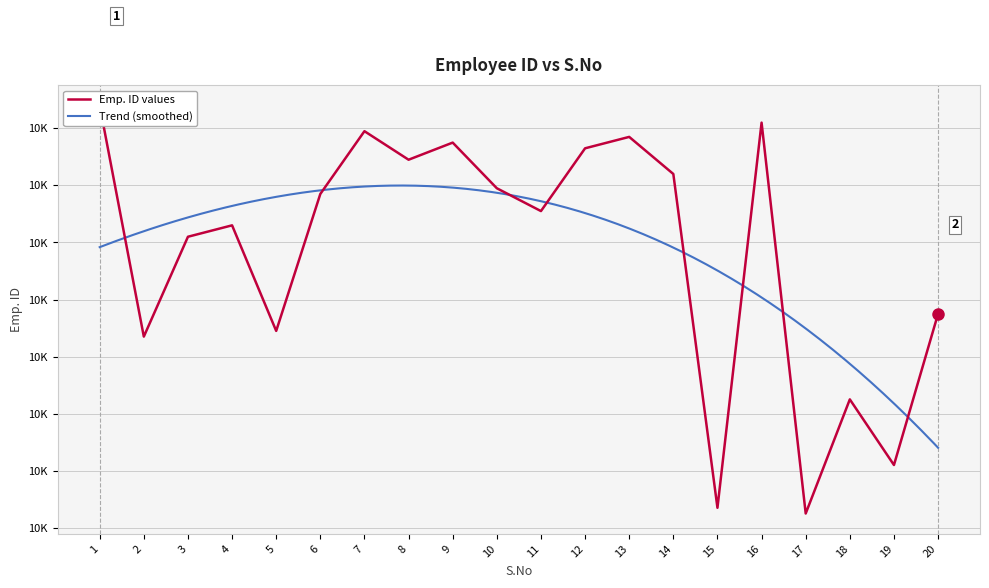

Rank the categories by value from lowest to highest.

17, 15, 19, 18, 2, 5, 20, 3, 4, 11, 6, 10, 14, 8, 12, 9, 13, 7, 16, 1